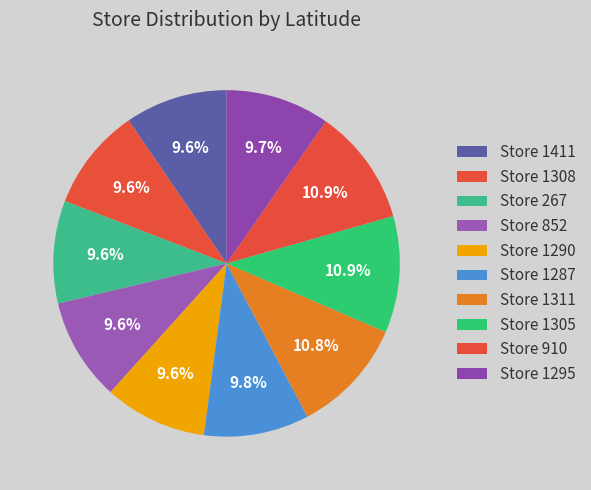

What is the smallest slice in the pie chart?

1411